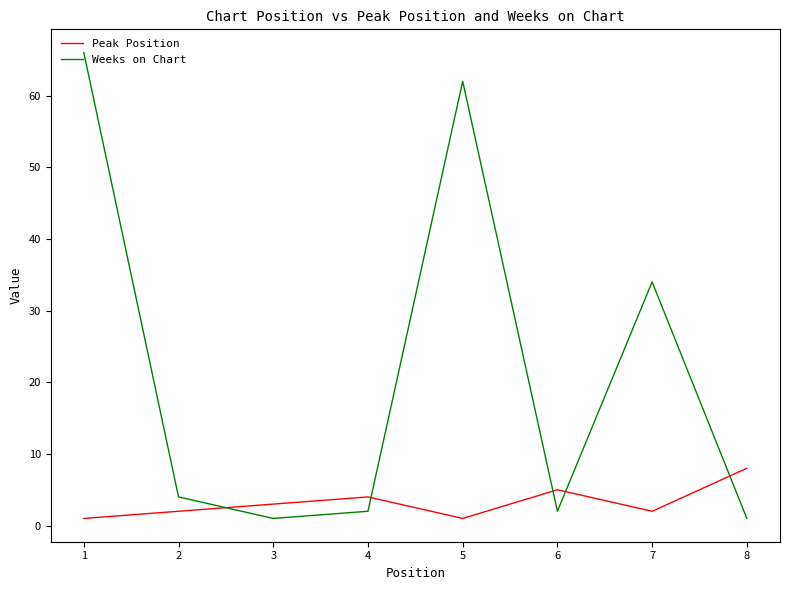

What is the difference between the maximum and minimum values in the Weeks on Chart series?

65